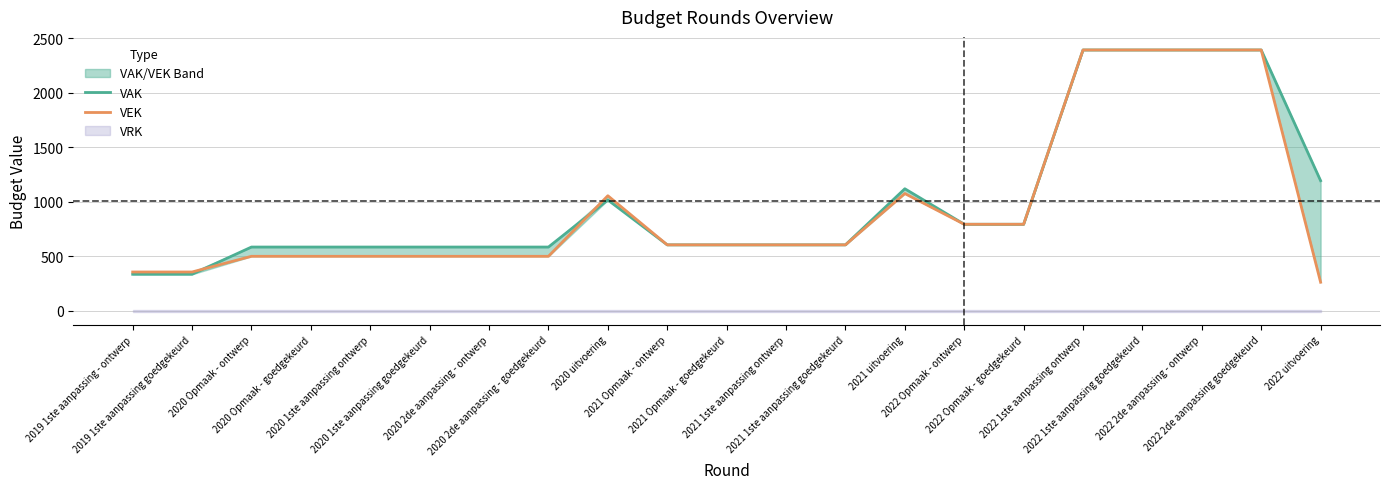

Which category has the highest value in the VAK series?

2022 1ste aanpassing ontwerp